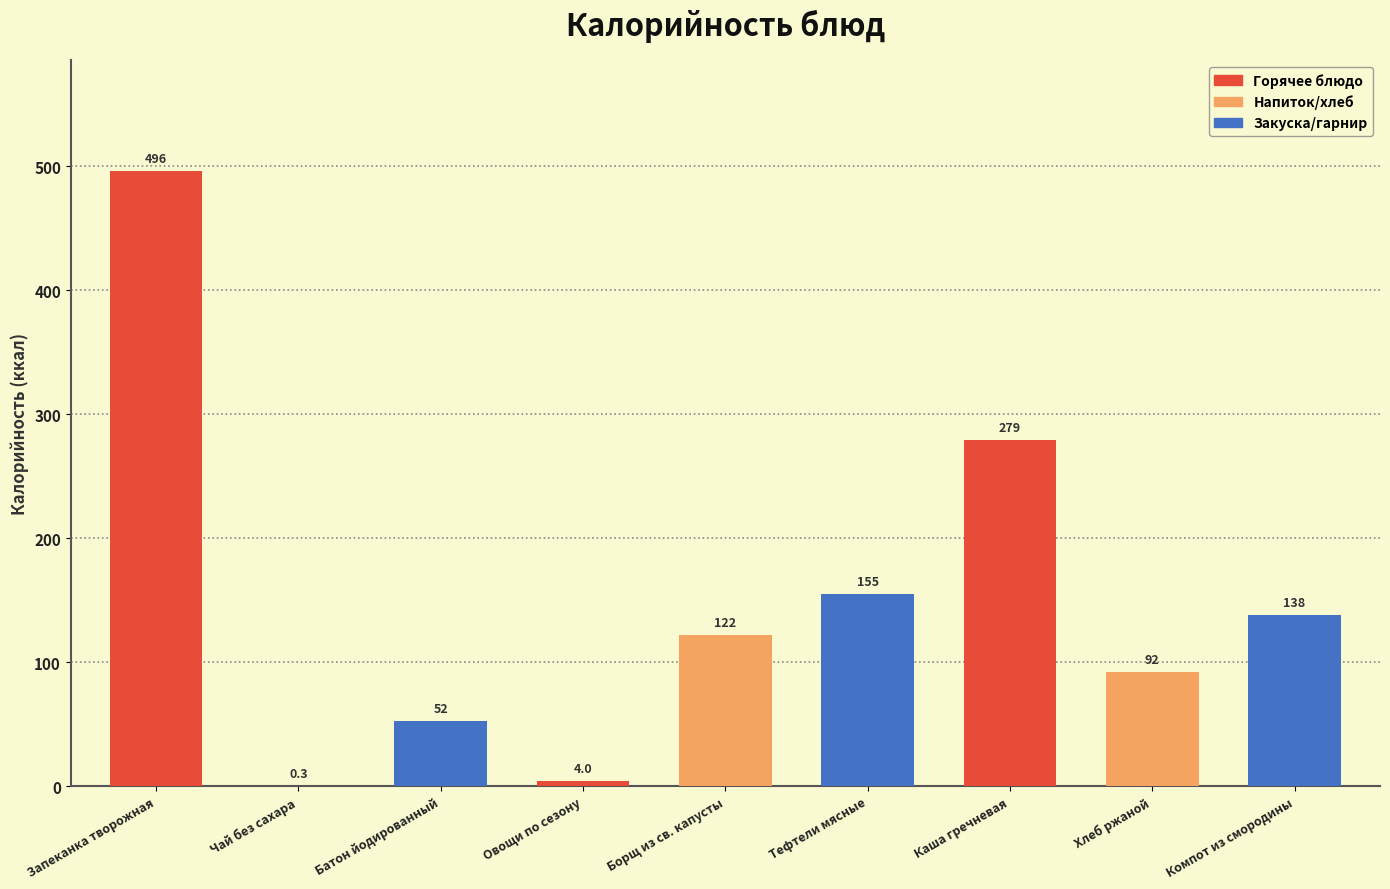

Reading right to left, what are all the values shown in this chart?

Компот из смородины=138.0	Хлеб ржаной=92.0	Каша гречневая=279.0	Тефтели мясные=154.9	Борщ из св. капусты=121.8	Овощи по сезону=4.0	Батон йодированный=52.4	Чай без сахара=0.3	Запеканка творожная=496.0